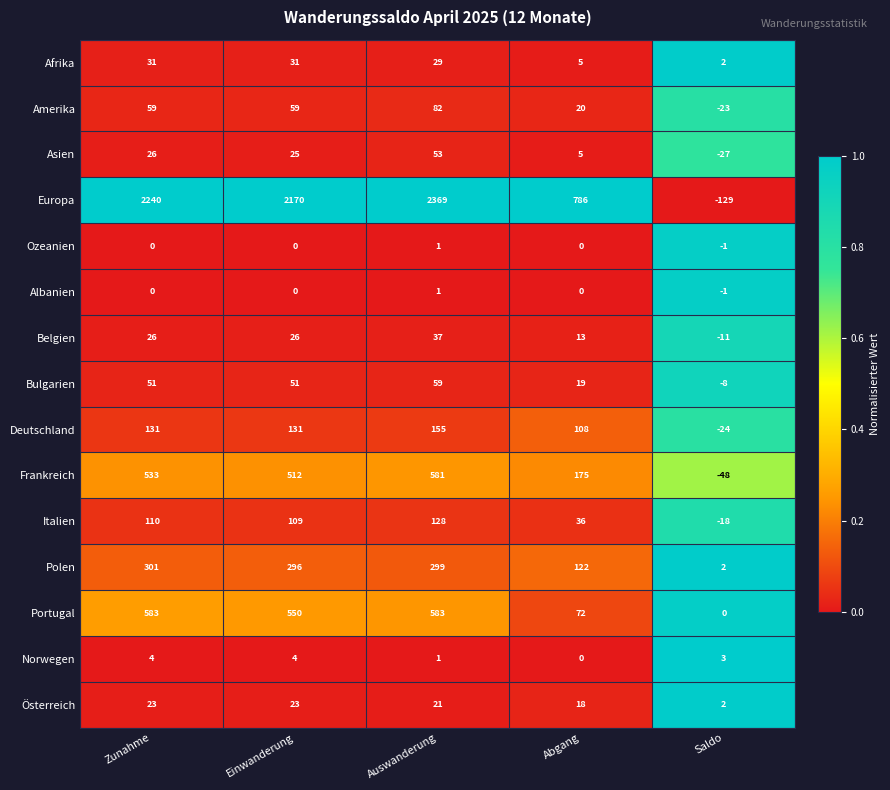

What is the difference between the maximum and minimum values in the Polen series?

299